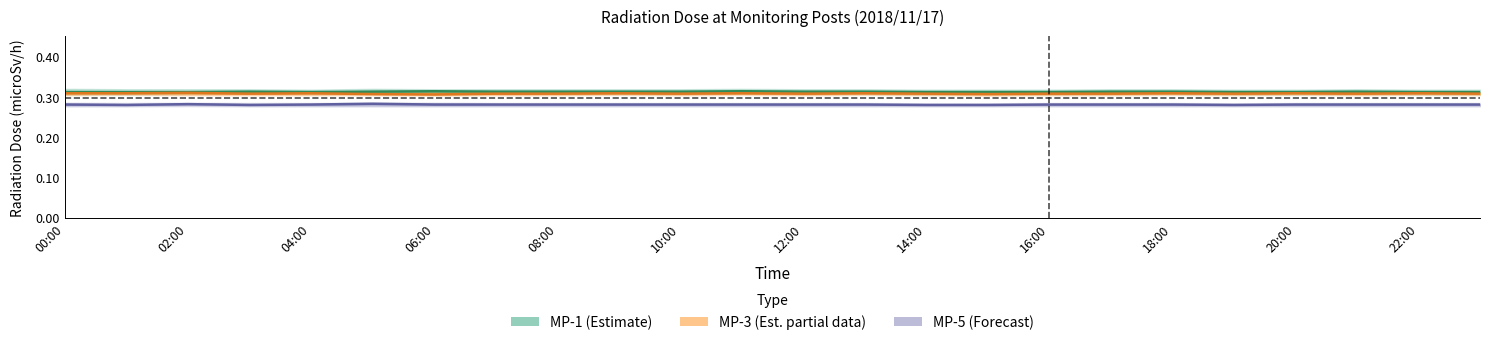

At which category is the sum across all series the highest?

22:00